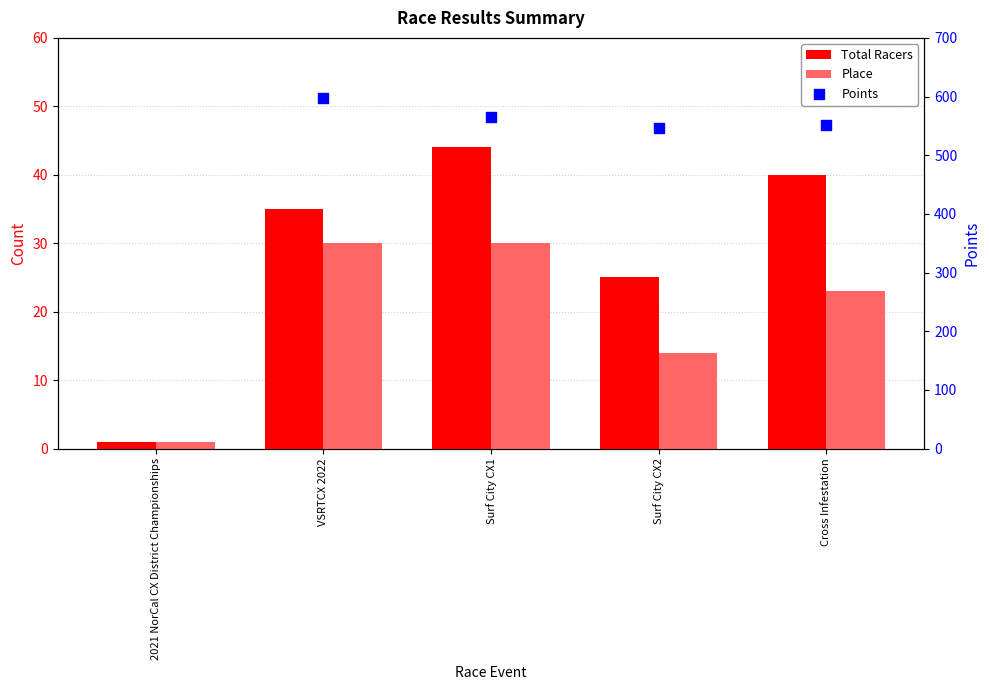

Which series has the widest spread of Y values?

Total Racers